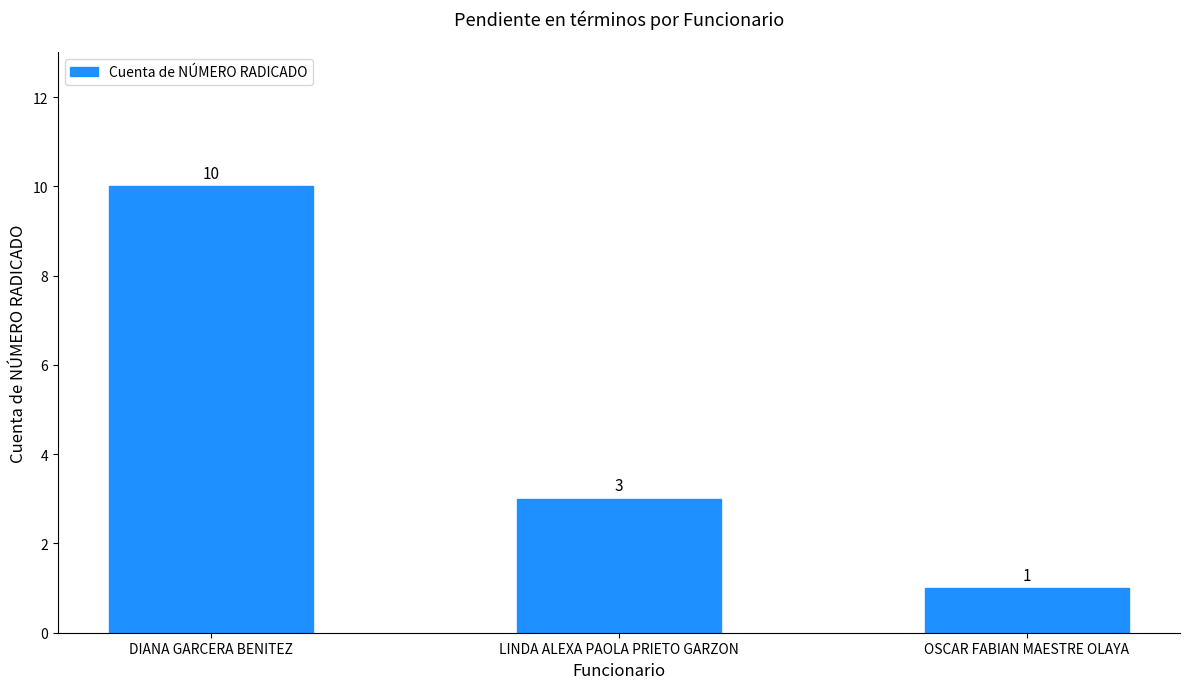

Reading left to right, what are all the values shown in this chart?

10	3	1